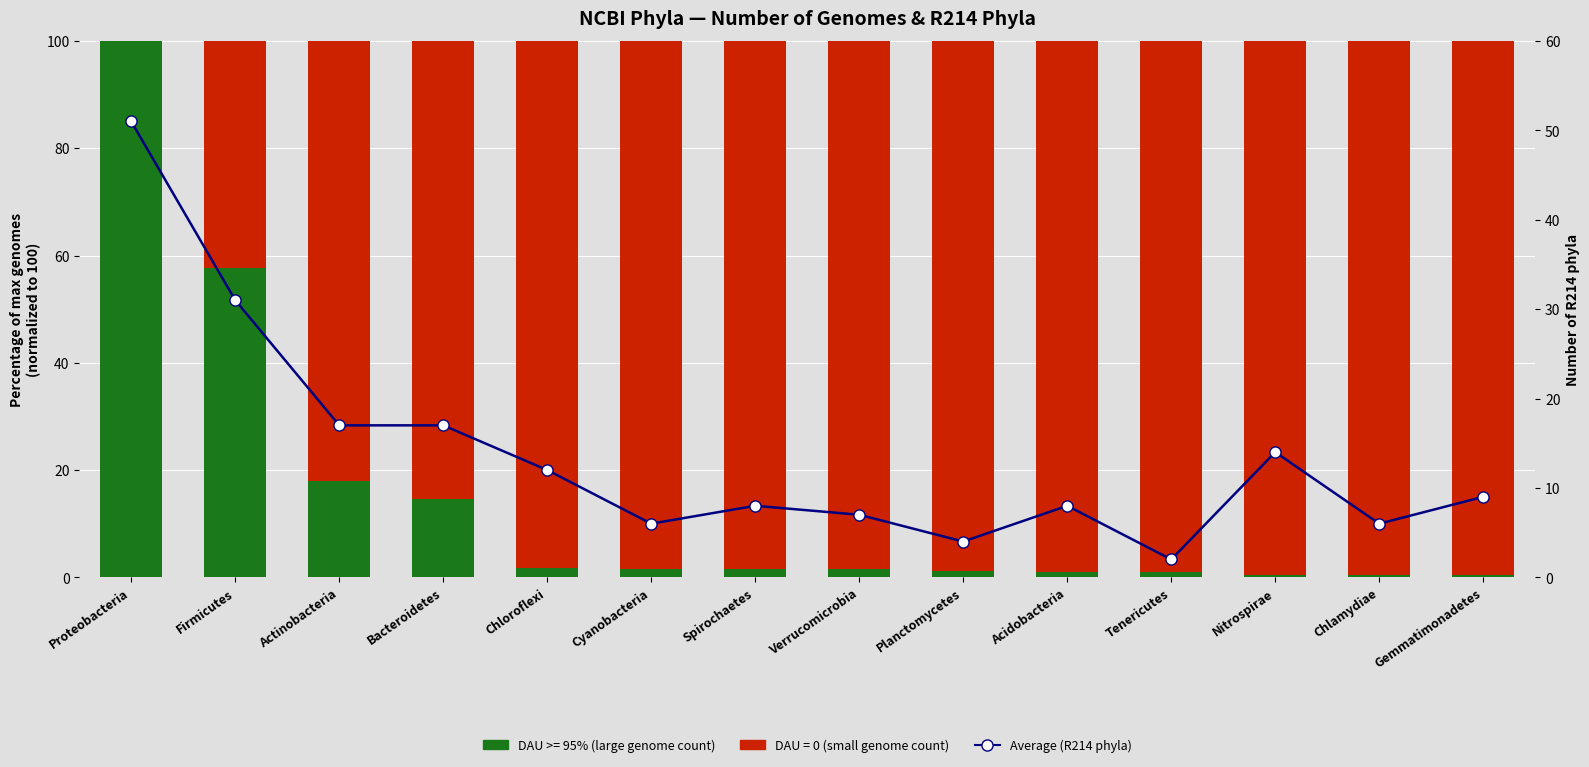

At which label does the data first exceed 9?

Proteobacteria